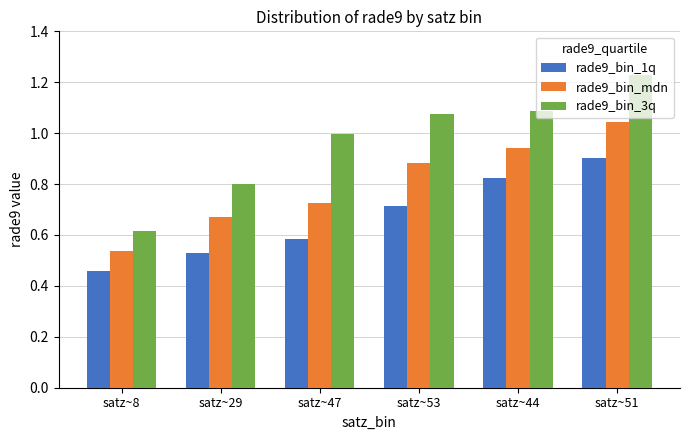

True or false: rade9_bin_3q has a value of 0.8 at satz~29.

True